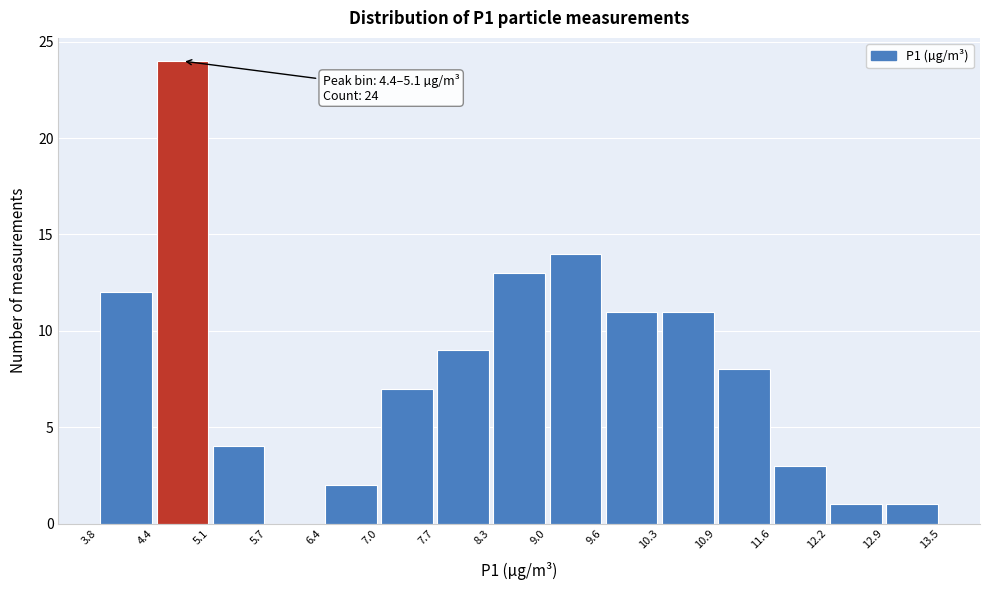

Which range on the x-axis has the tallest bar?

4.4 to 5.1